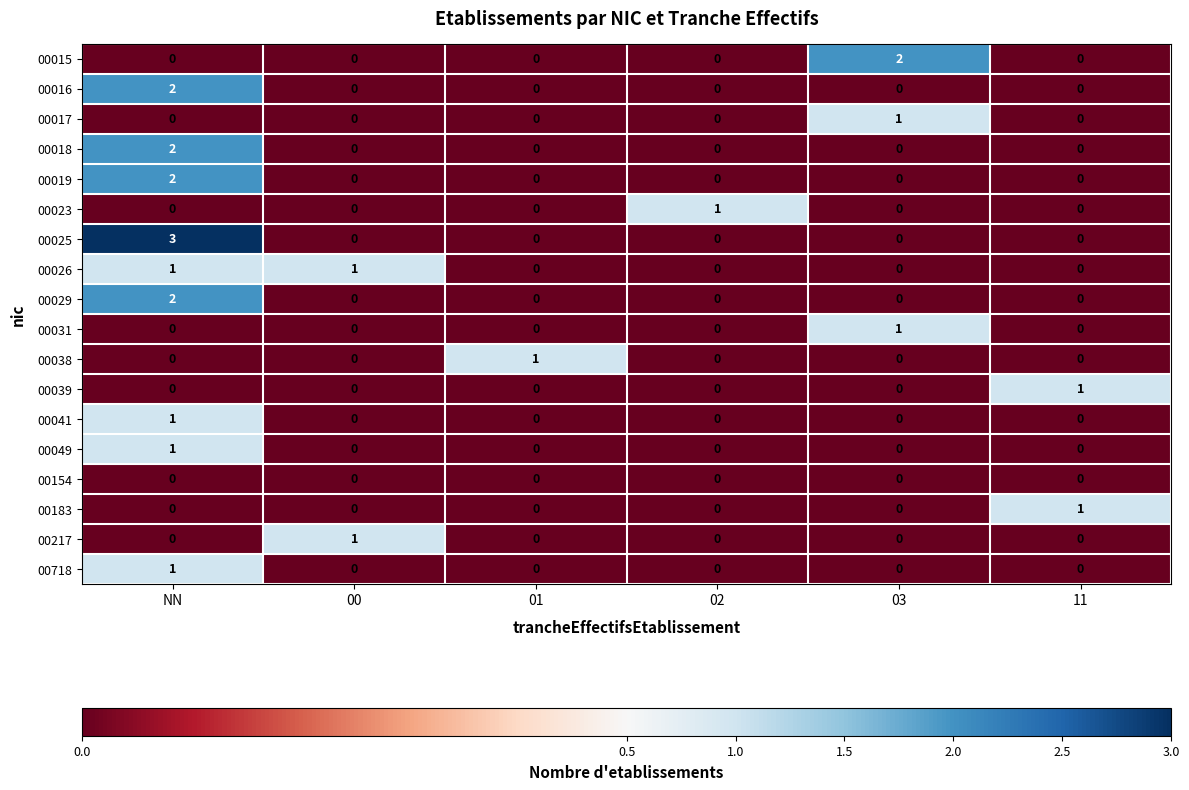

Which series has the widest spread of values?

00025